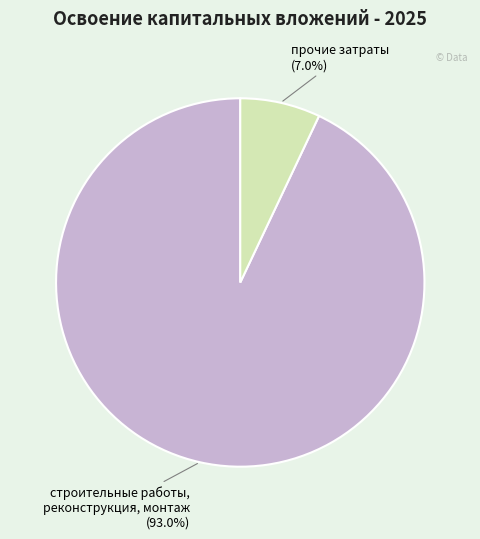

Is there a majority slice in this chart?

Yes